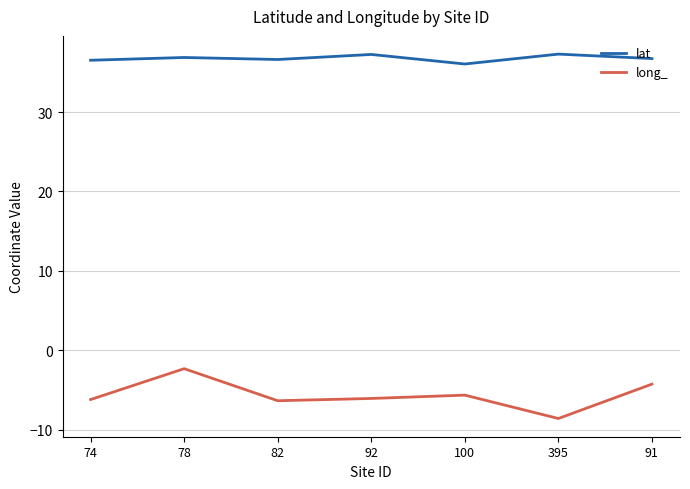

What is the sum of the lat values at 91 and 92?

74.0